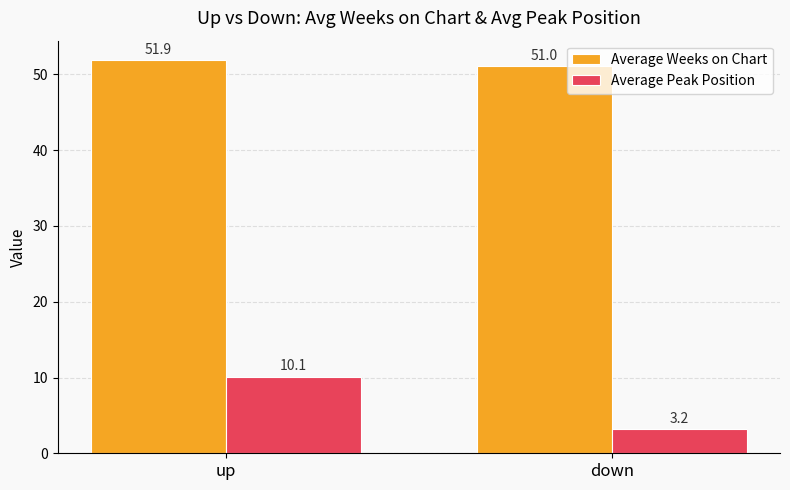

Rank the categories by Average Peak Position value from highest to lowest.

up, down